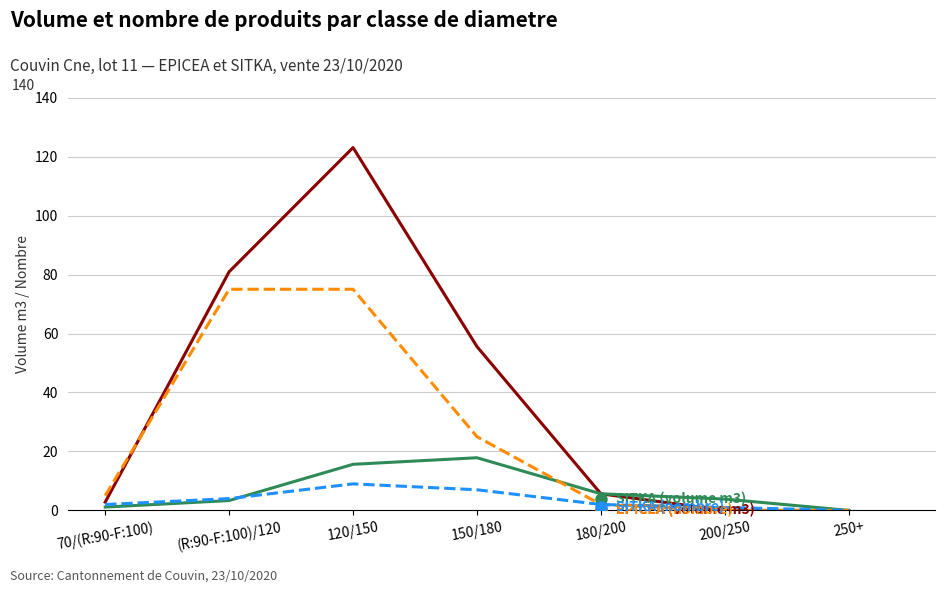

What position from the left is 250+?

7